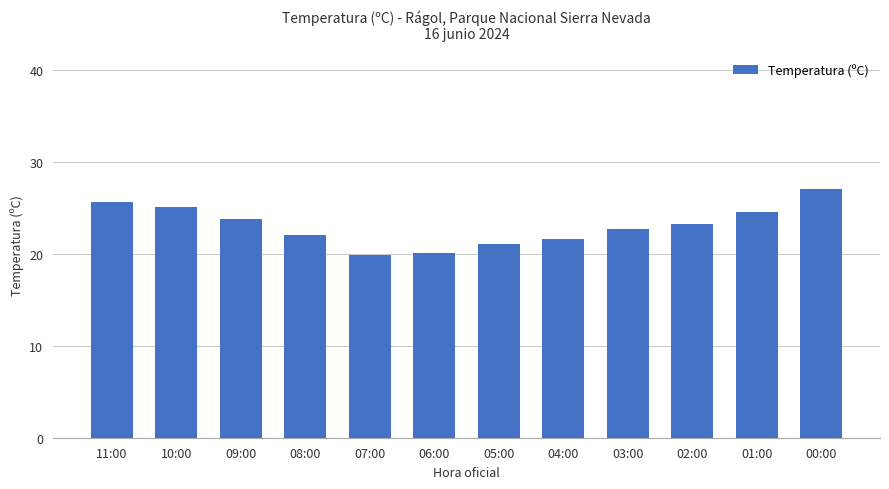

What is the greatest value displayed?

27.1